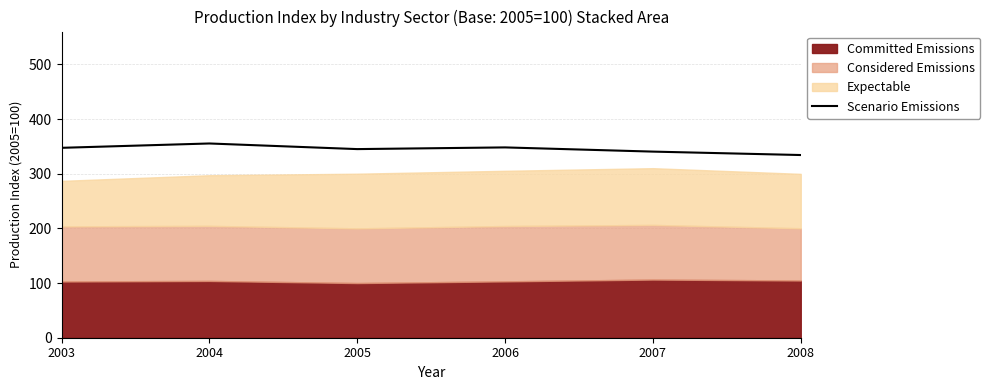

Reading left to right, what are all the values shown in this chart?

2003=347.3	2004=355.3	2005=345.0	2006=348.1	2007=340.4	2008=334.2